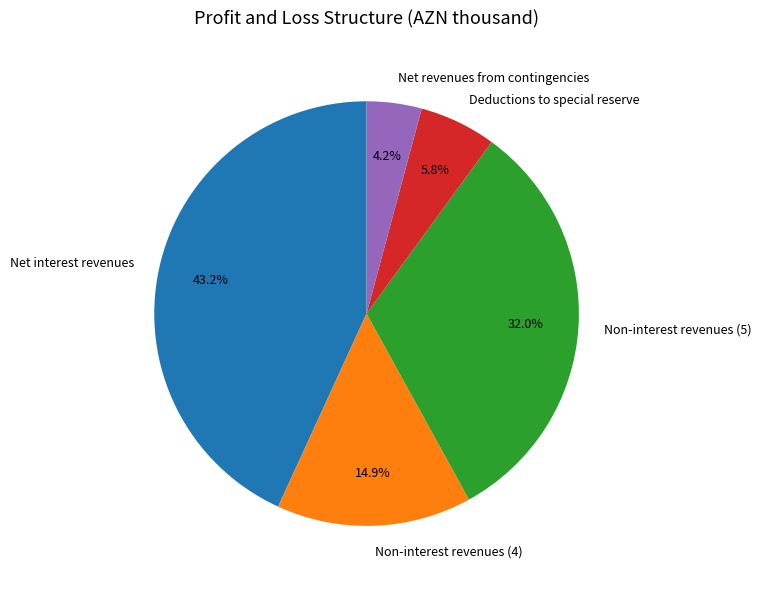

To the nearest percent, what is the difference between the largest and smallest slice percentages?

39%